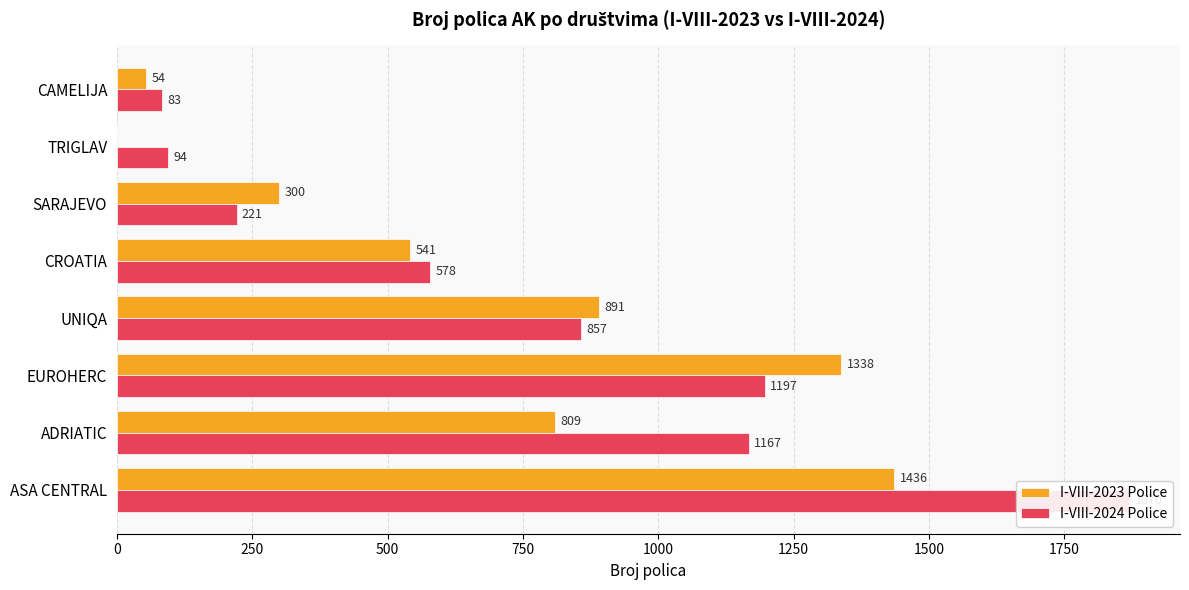

Rank the series at CROATIA from lowest to highest value.

I-VIII-2023 Police, I-VIII-2024 Police